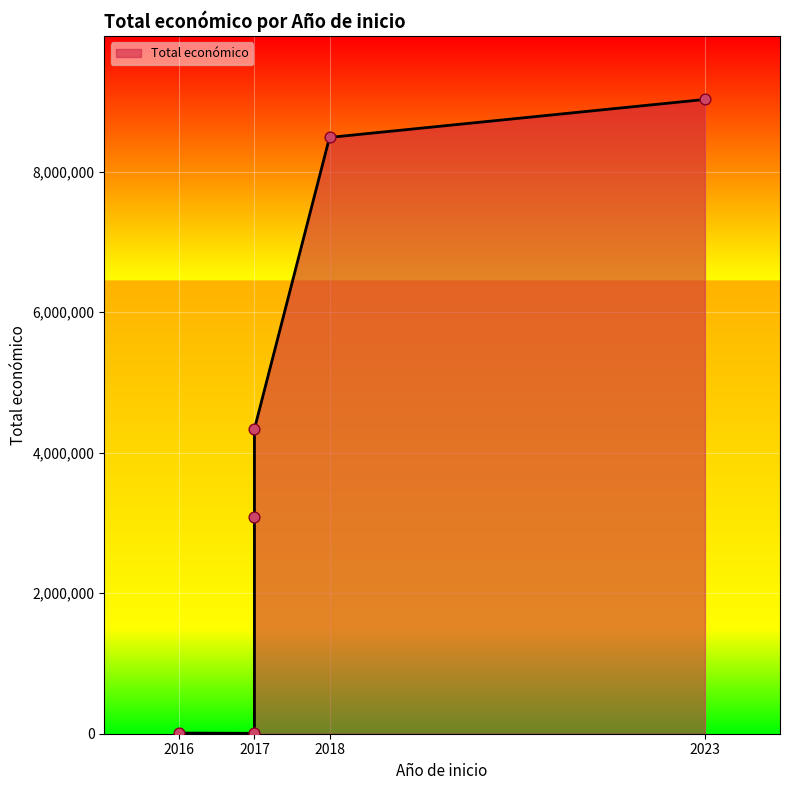

What is the change in value from 2017 to 2018?

+5405166